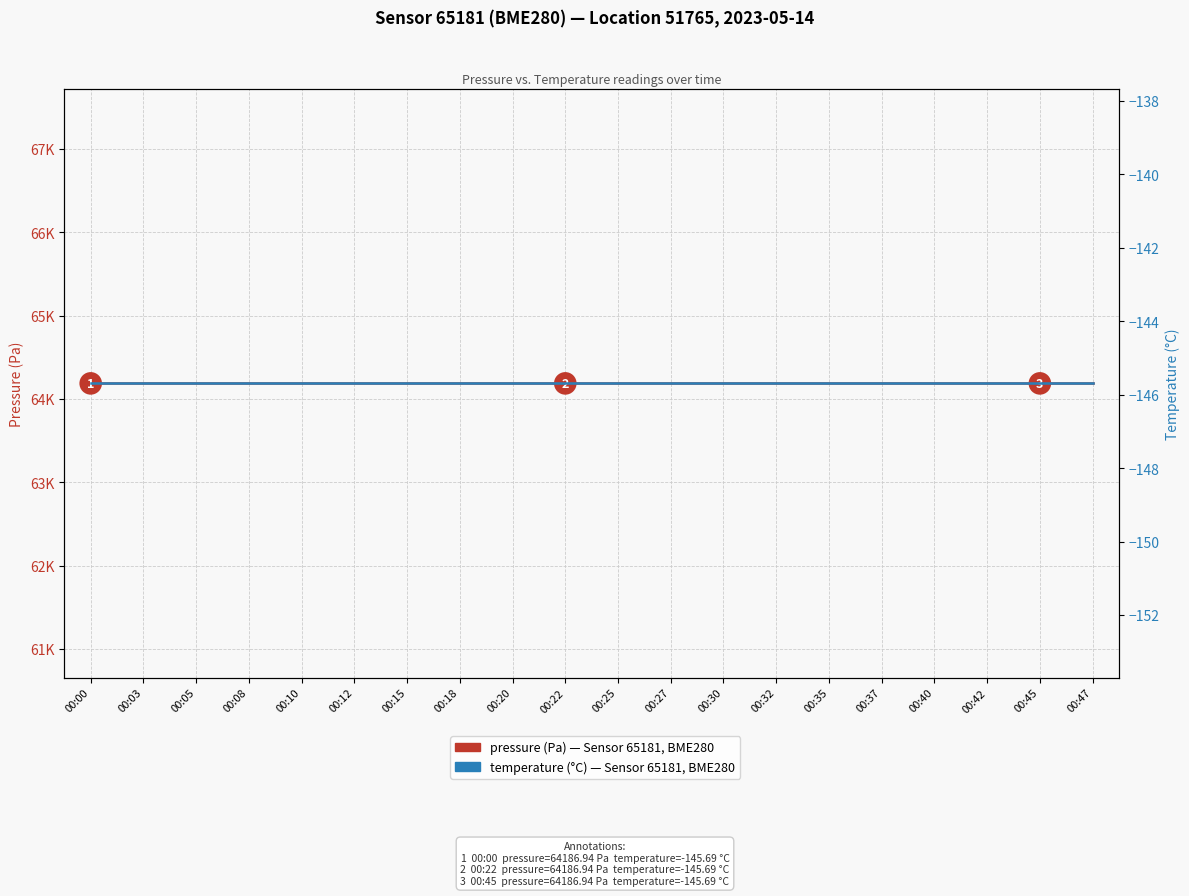

At which category is the sum across all series the highest?

00:00